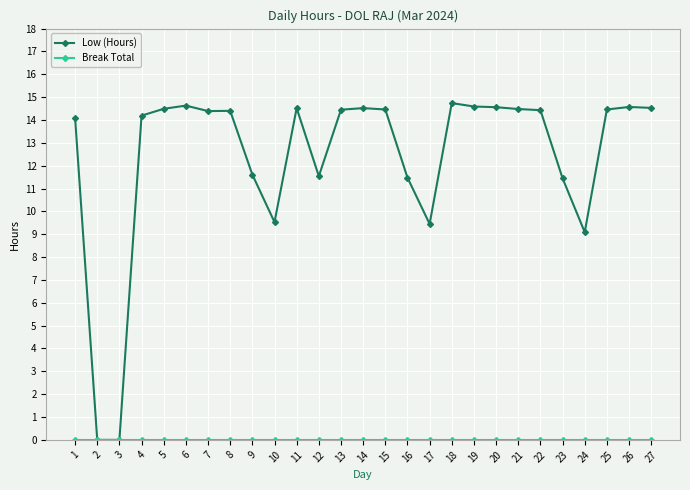

Which series changed the most between 5 and 17?

Low (Hours)